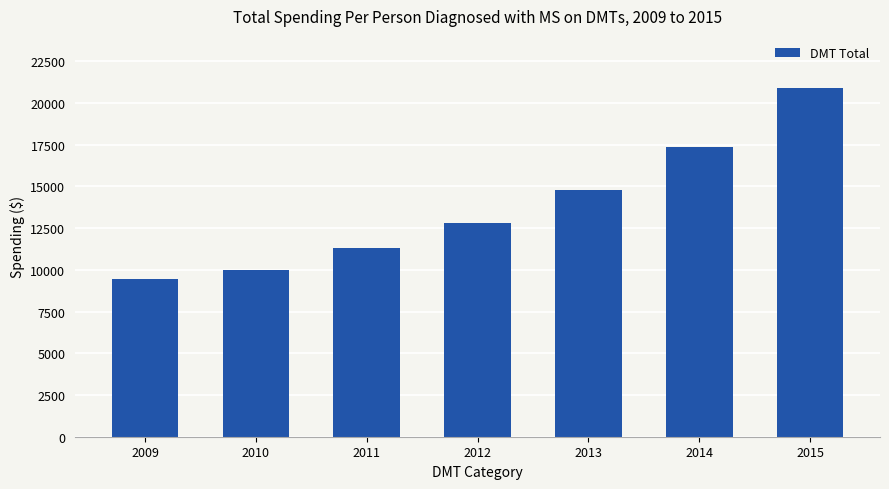

Which label corresponds to the largest value in the chart?

2015